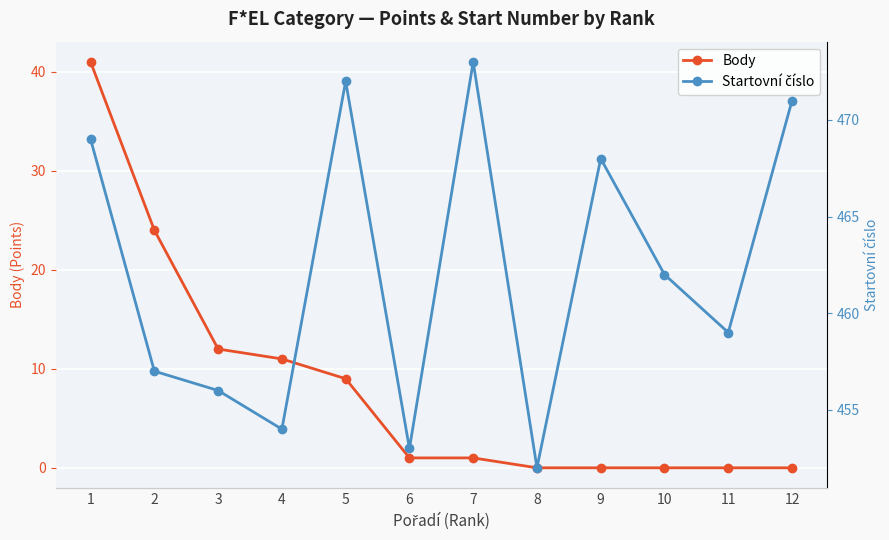

Where does the Startovní číslo series first go above 462?

1